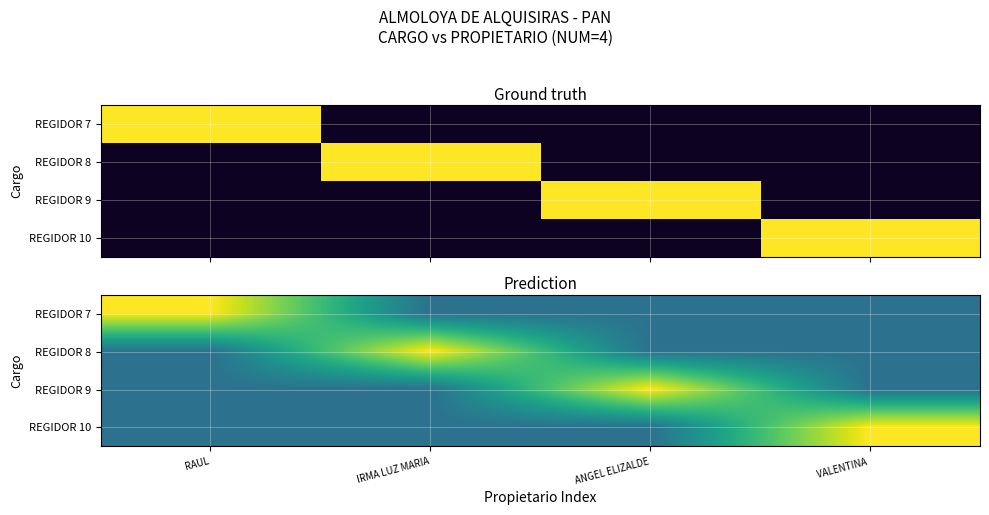

What is the difference between the highest and lowest values at ANGEL ELIZALDE?

2.5